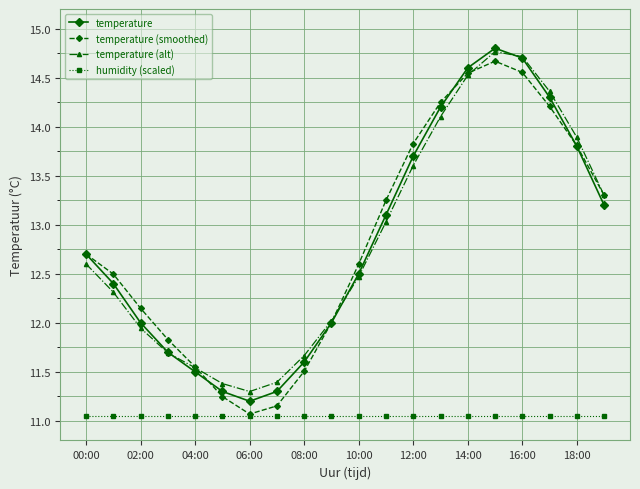

How many distinct data groups are displayed?

4